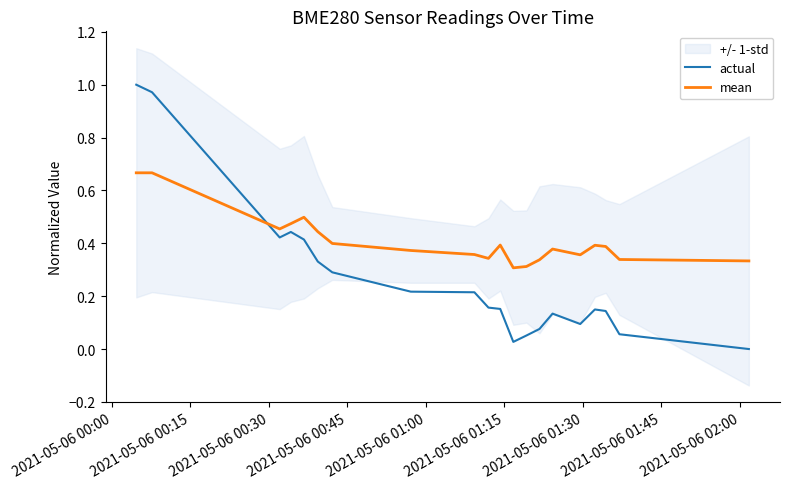

Which series ends up on top after the final intersection of actual and mean?

mean